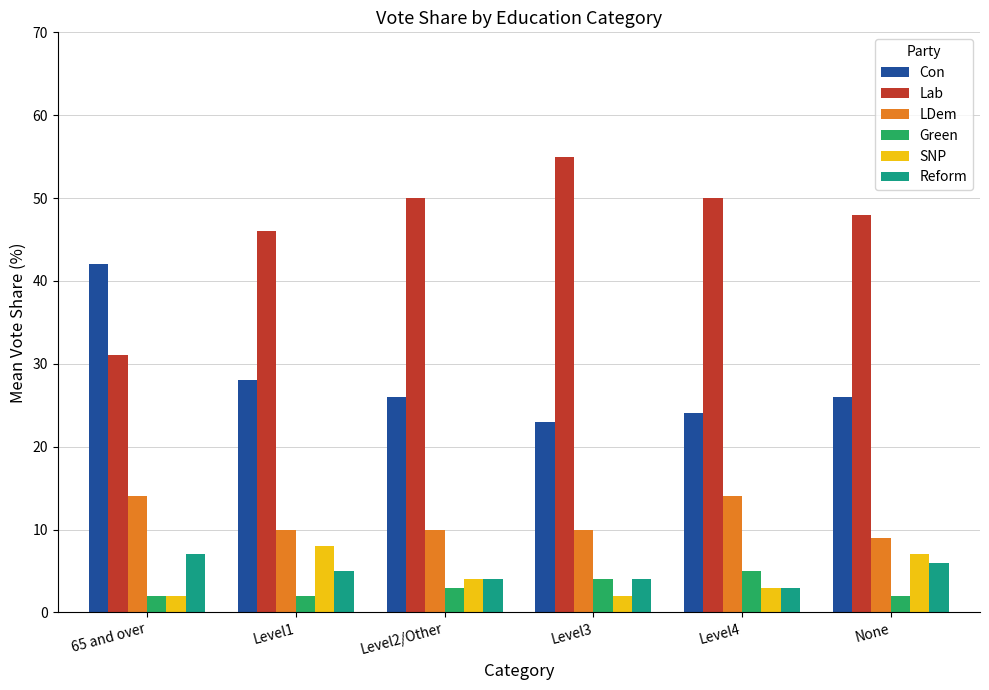

How many data points does each series have?

6